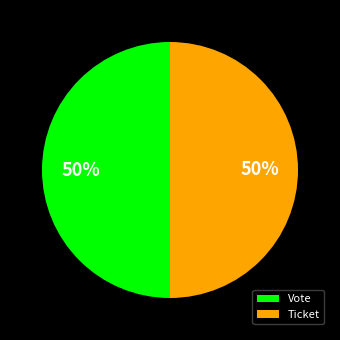

Count the number of slices in the pie.

2